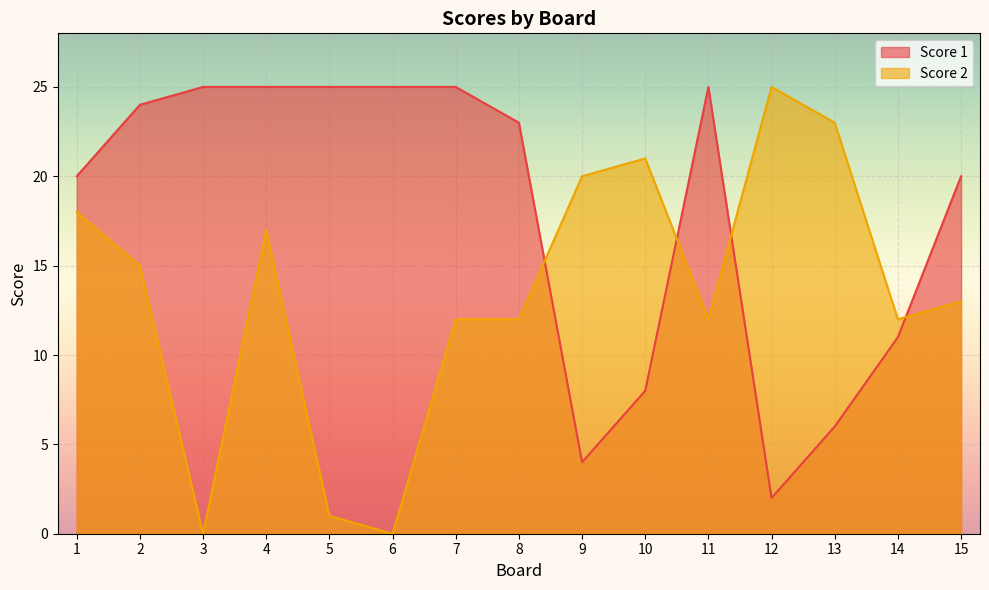

Does the chart display data point markers on the line(s)?

No